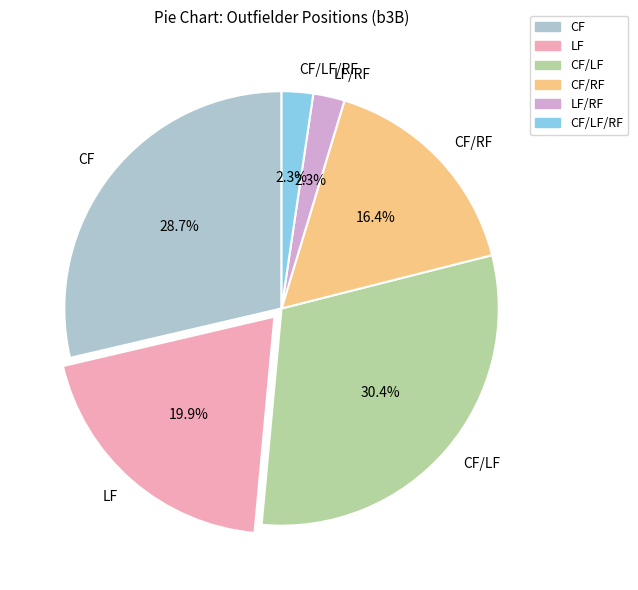

To the nearest percent, what is the average slice percentage?

17%